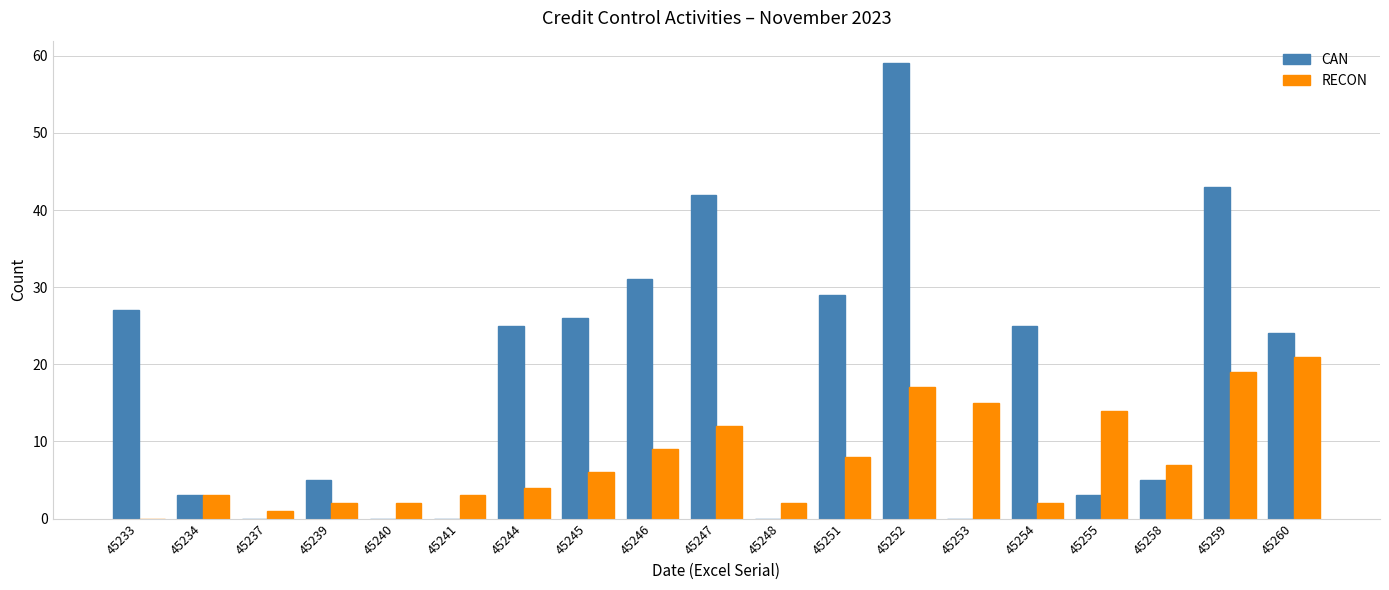

What is the sum of all RECON values?

147